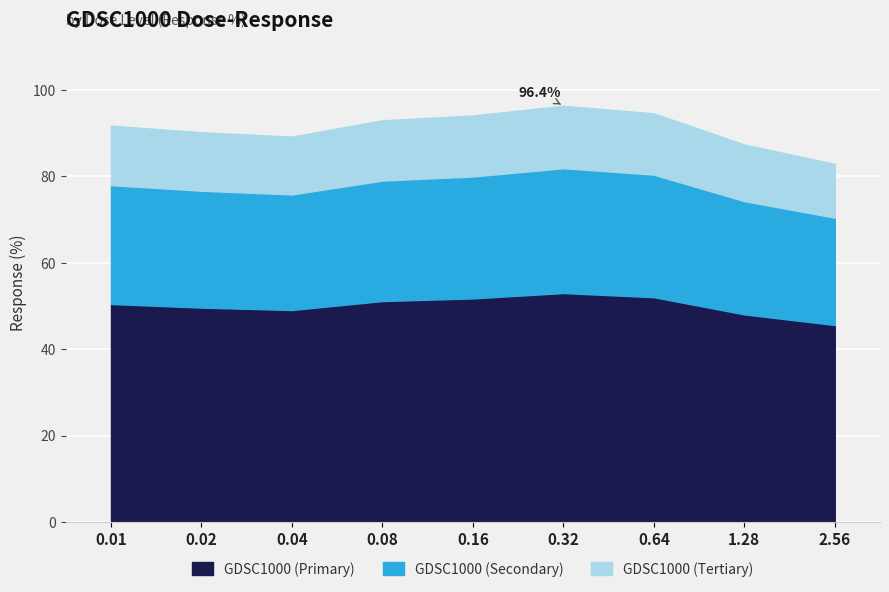

True or false: the data shows 156.1 at 1.28.

False